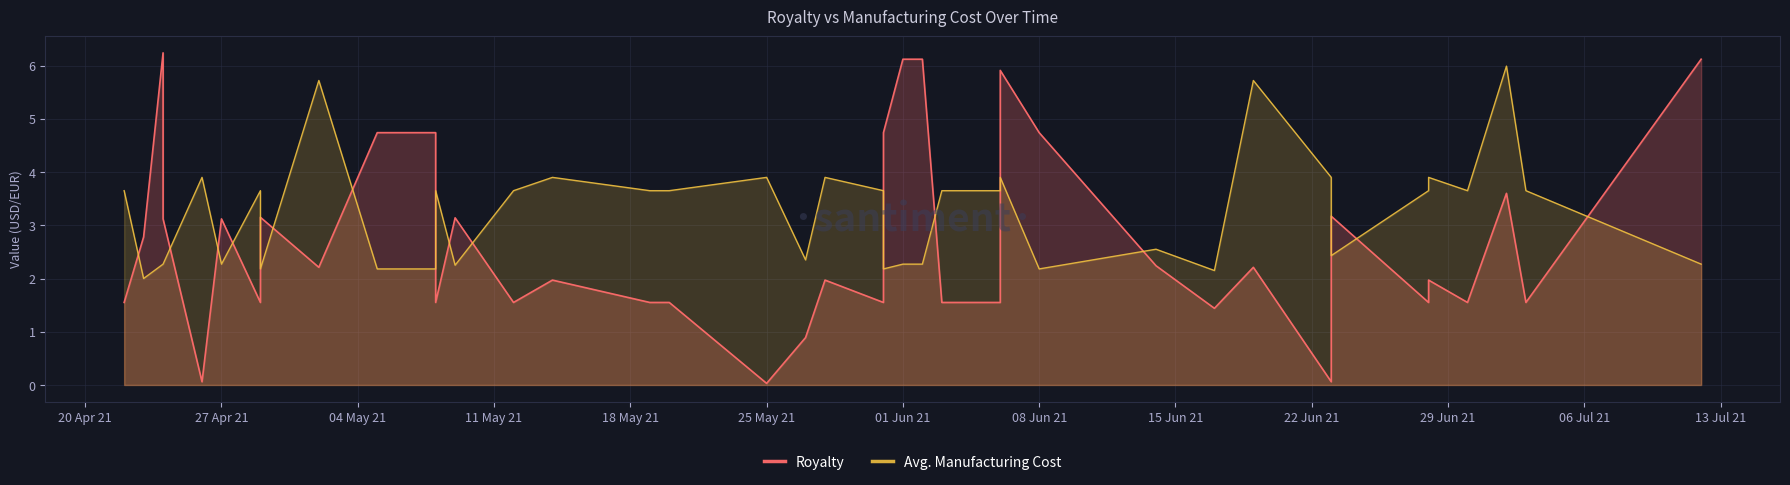

How many interior local peaks does the Avg. Manufacturing Cost series have?

12